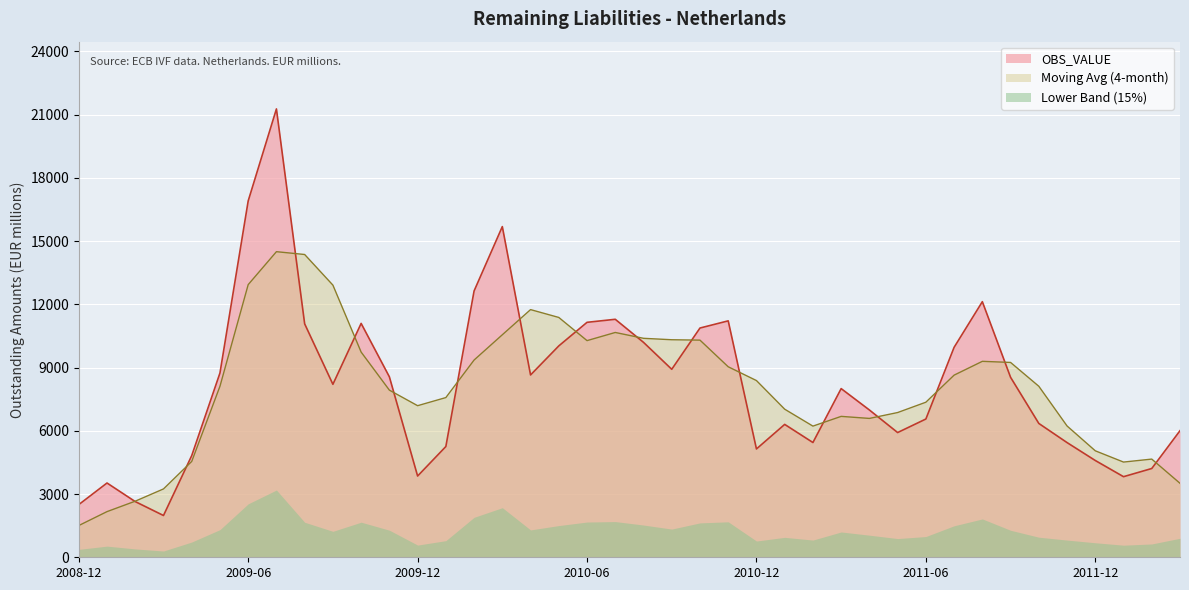

What is the approximate value at 2011-07?

9962